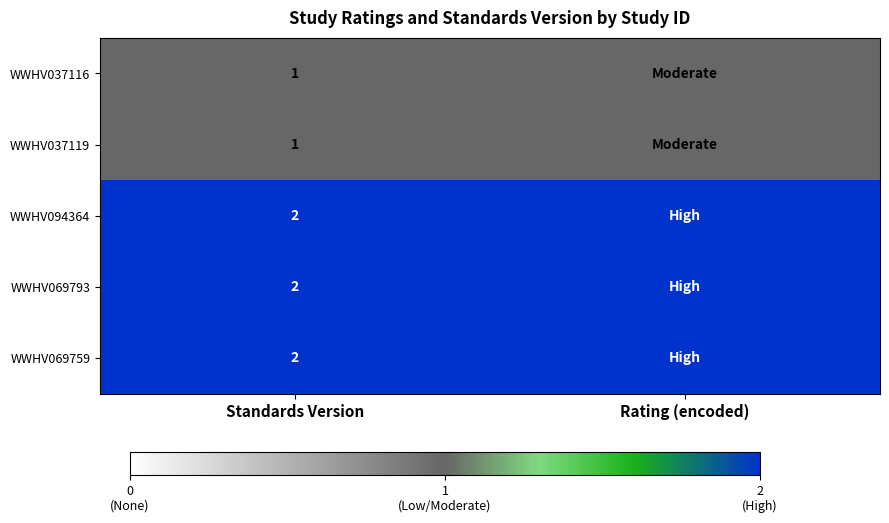

The value of WWHV069759 at Standards Version is 2. True or false?

True